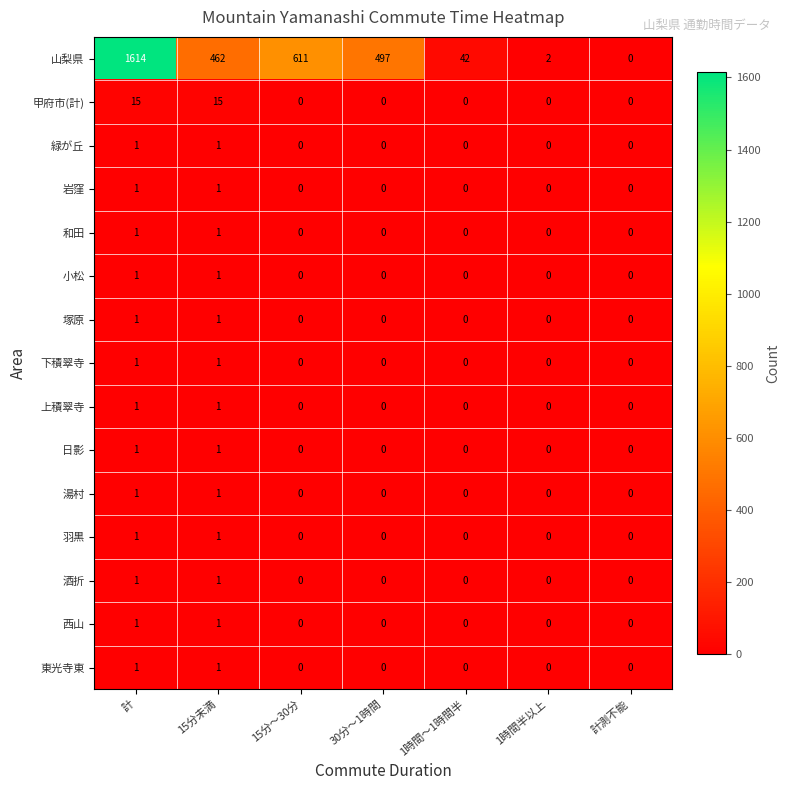

How many categories are shown in the chart?

7